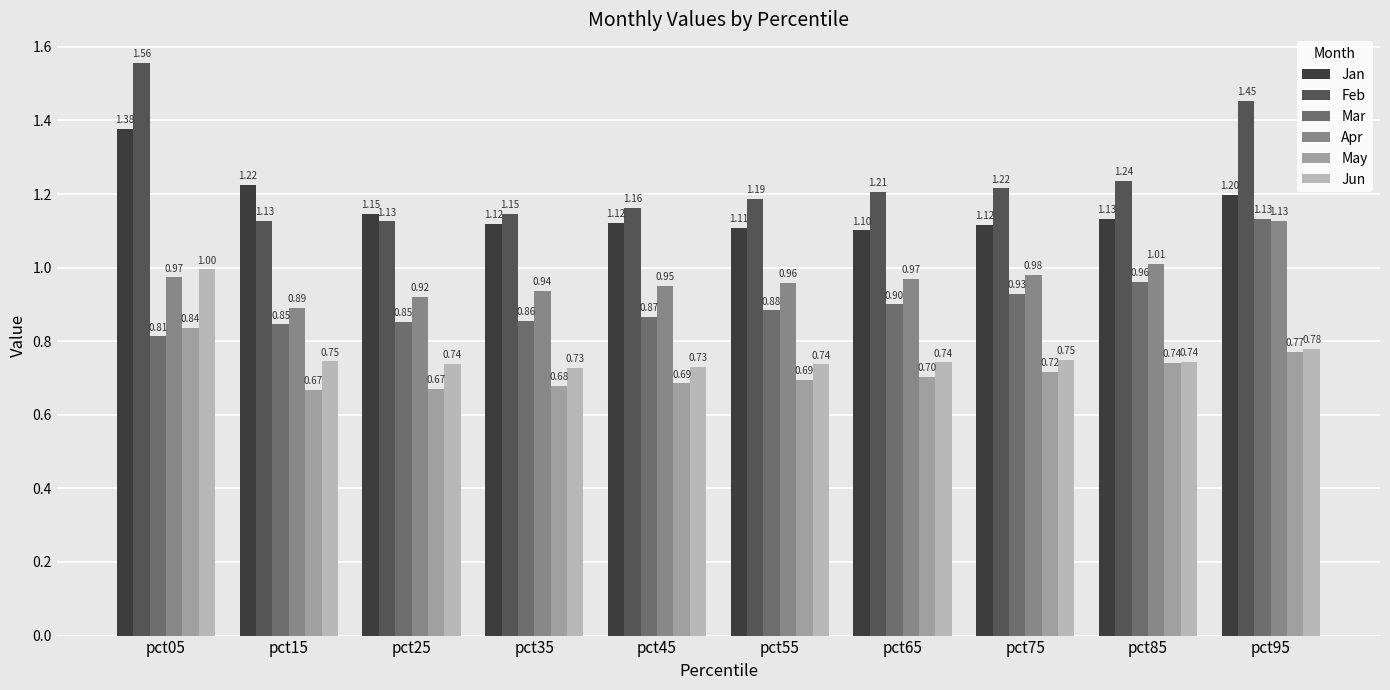

Is it true that Feb equals 0.3 at pct95?

False